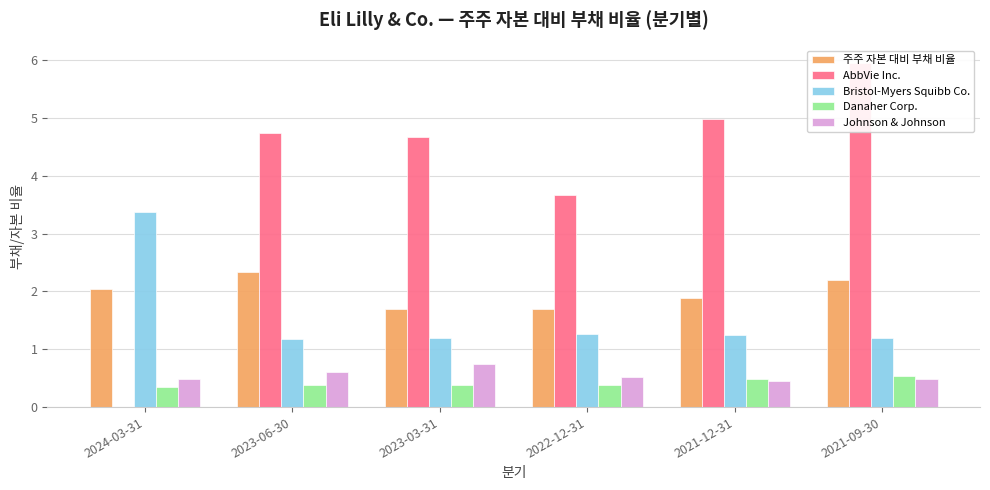

The Danaher Corp. series shows 0.4 at 2023-03-31. True or false?

True